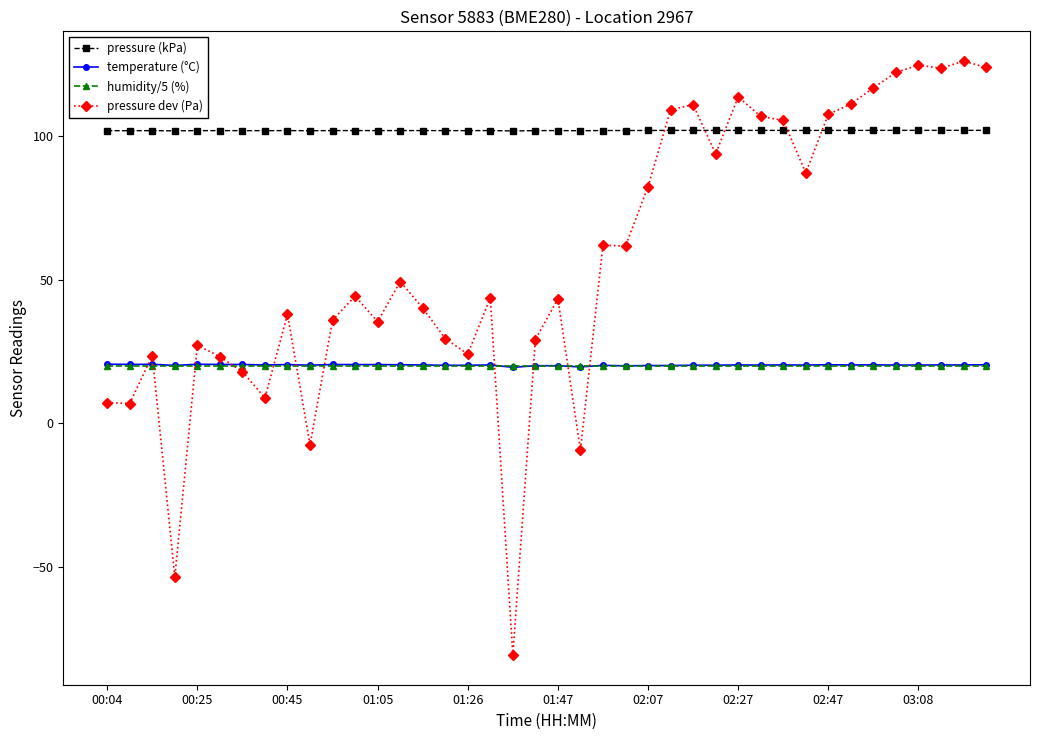

True or false: temperature (°C) and pressure dev (Pa) cross at least once.

True